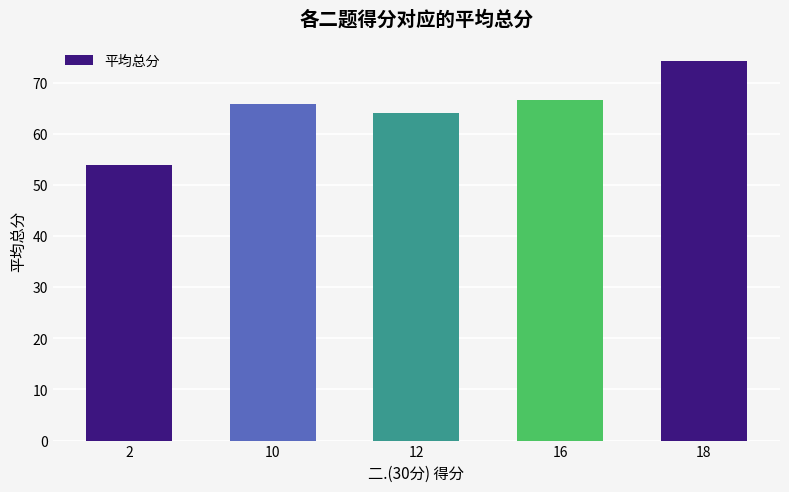

Which has a higher value, 12 or 16?

16